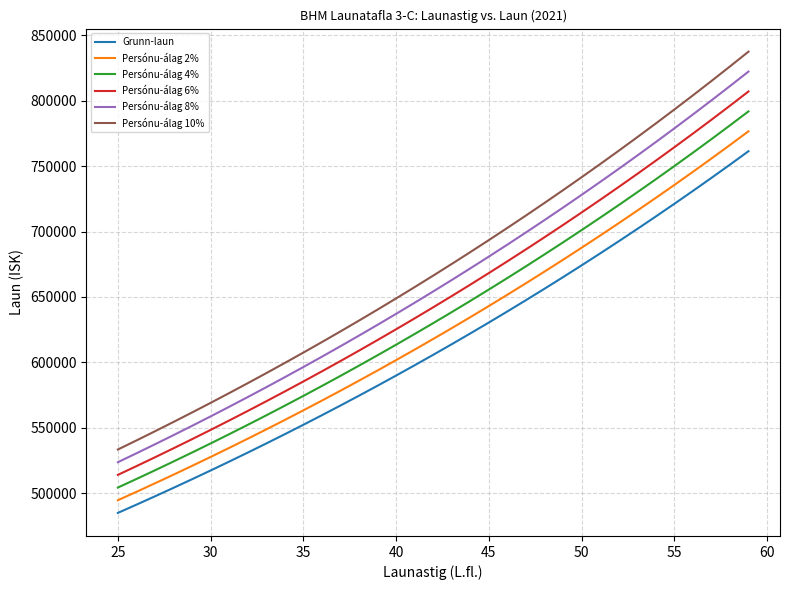

What is the greatest value displayed?

837612